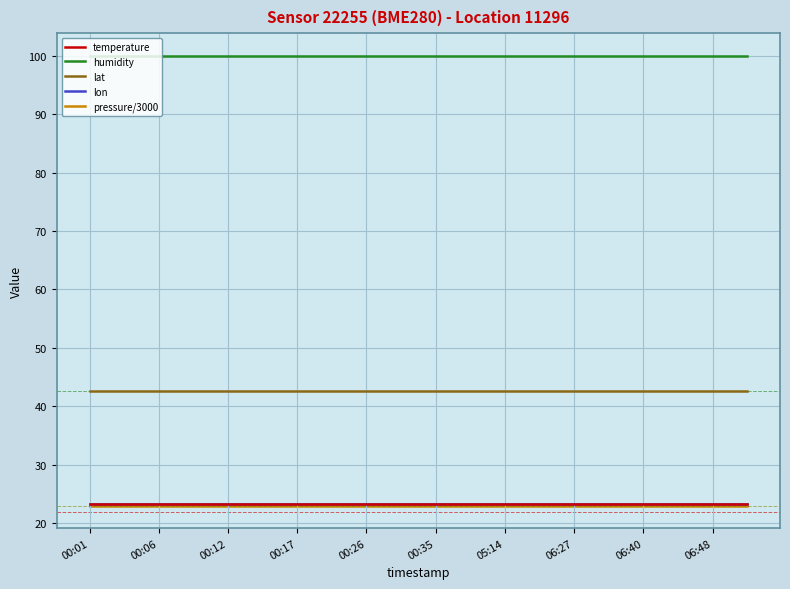

Is this an area chart (filled region under the line)?

No